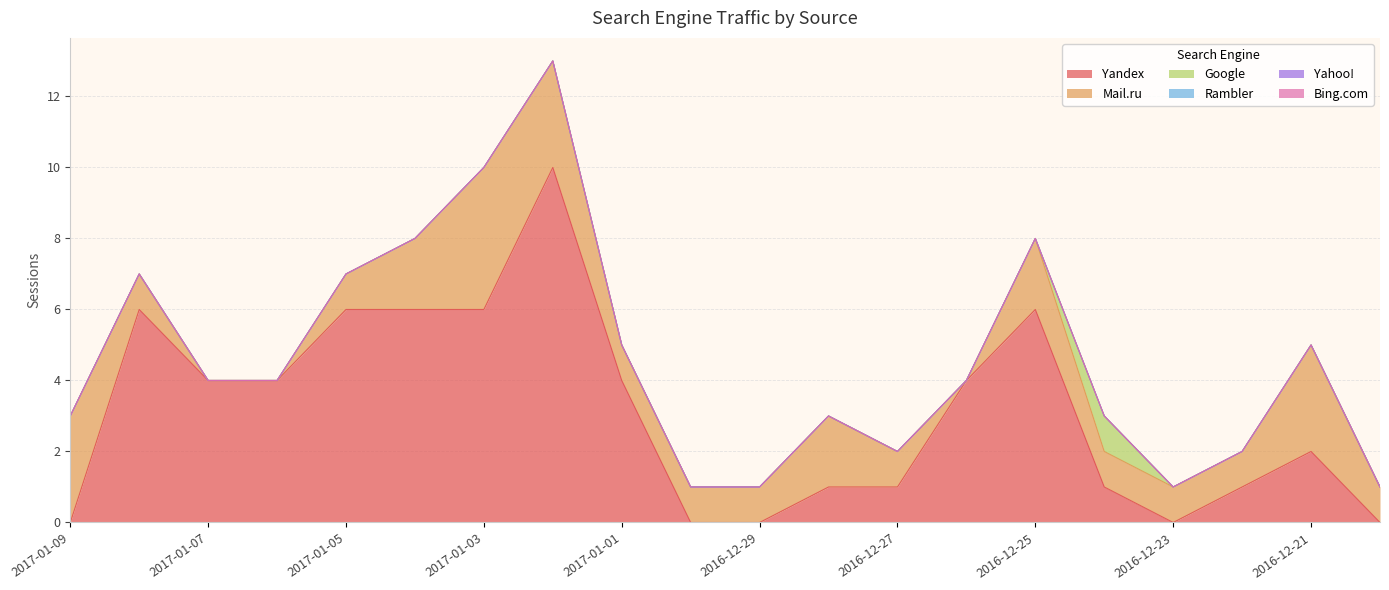

True or false: Yandex has more than 1 interior local peaks.

True